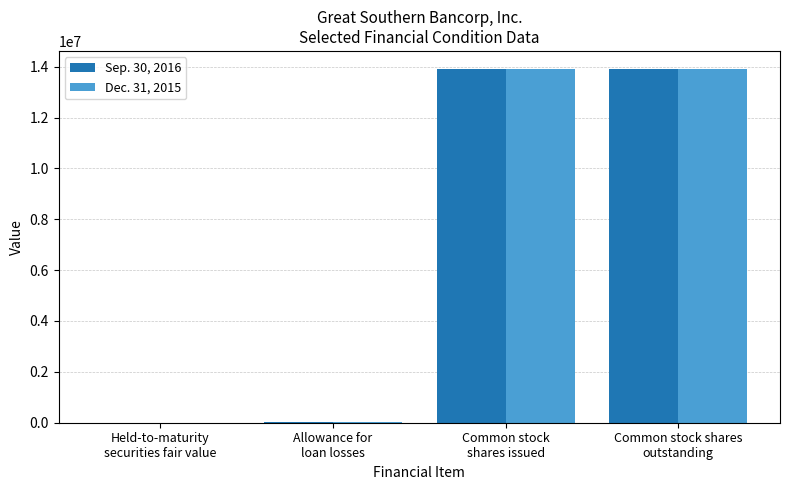

At Allowance for
loan losses, list the series in order from largest to smallest.

Dec. 31, 2015, Sep. 30, 2016